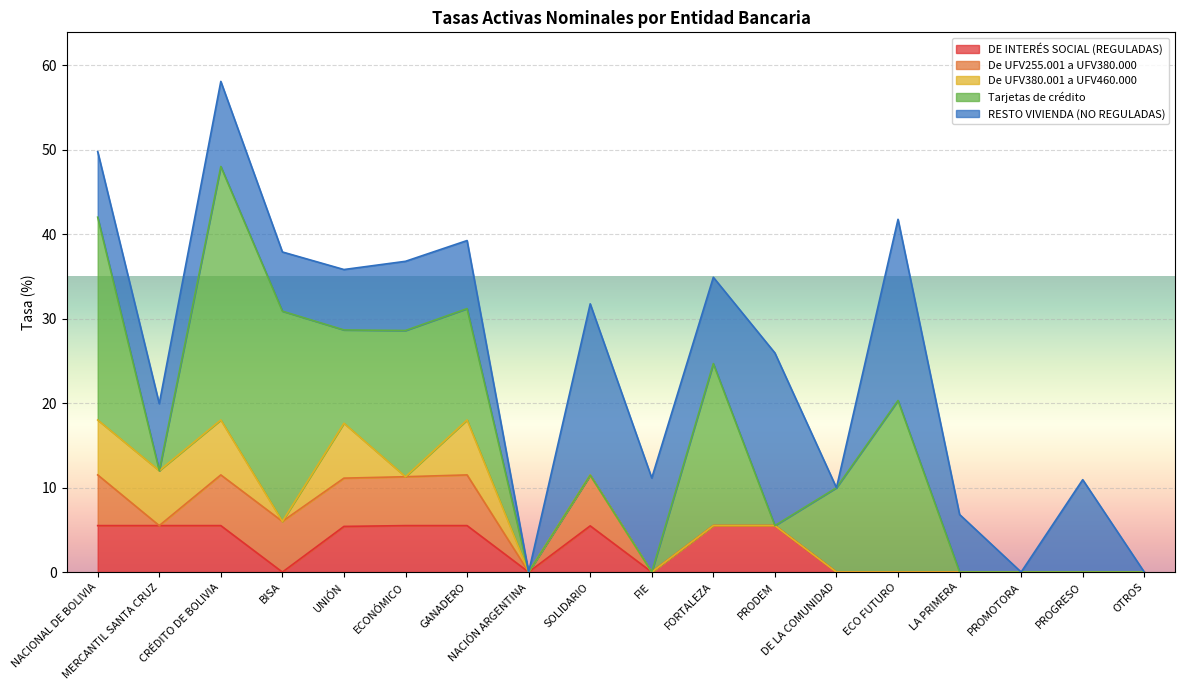

True or false: Tarjetas de crédito has a value of 14.8 at UNIÓN.

False